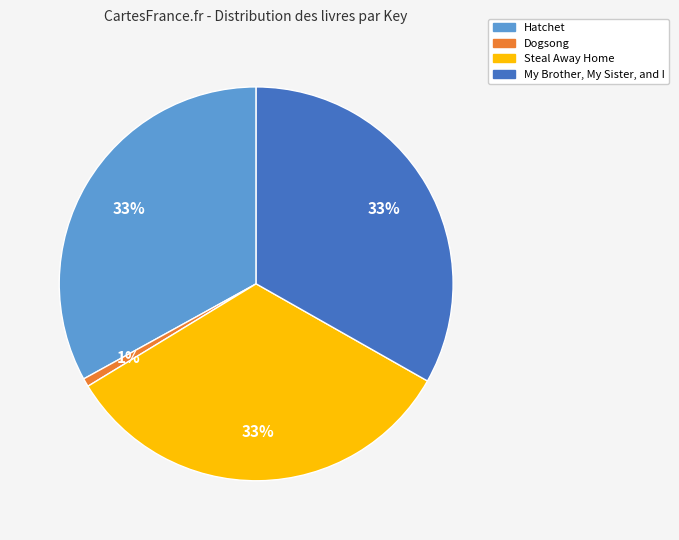

Approximately how many times larger is the value at My Brother, My Sister, and I compared to Hatchet?

1.0